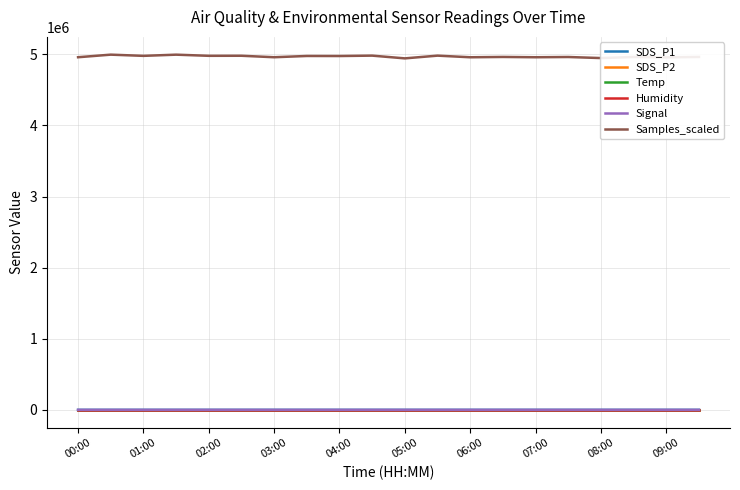

True or false: Temp and Samples_scaled intersect in this chart.

False